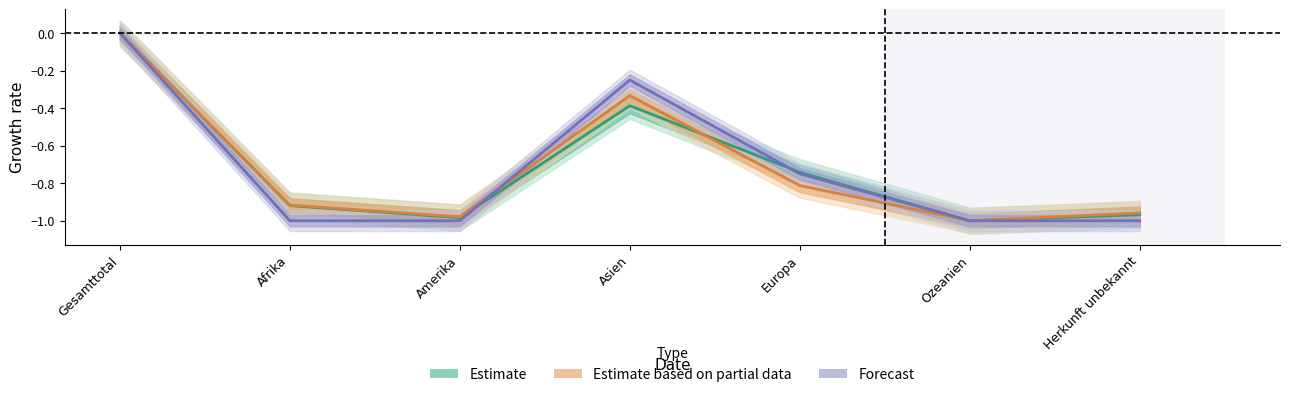

How many intersections are there between Estimate and Estimate based on partial data?

2